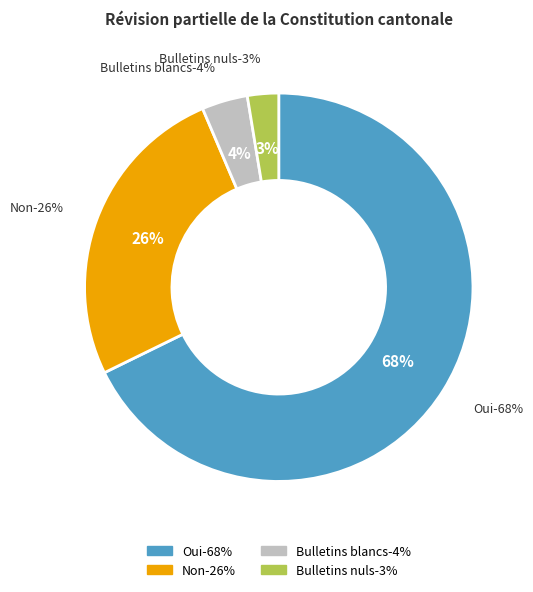

What percentage is NOT represented by Bulletins blancs?

96.2%